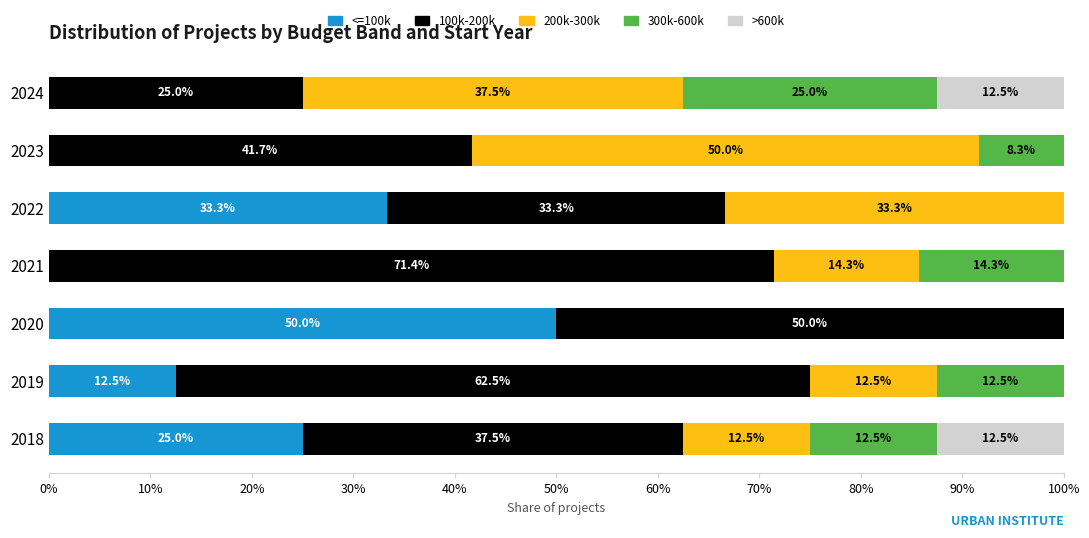

Is it true that <=100k equals 0.0 at 2021?

True